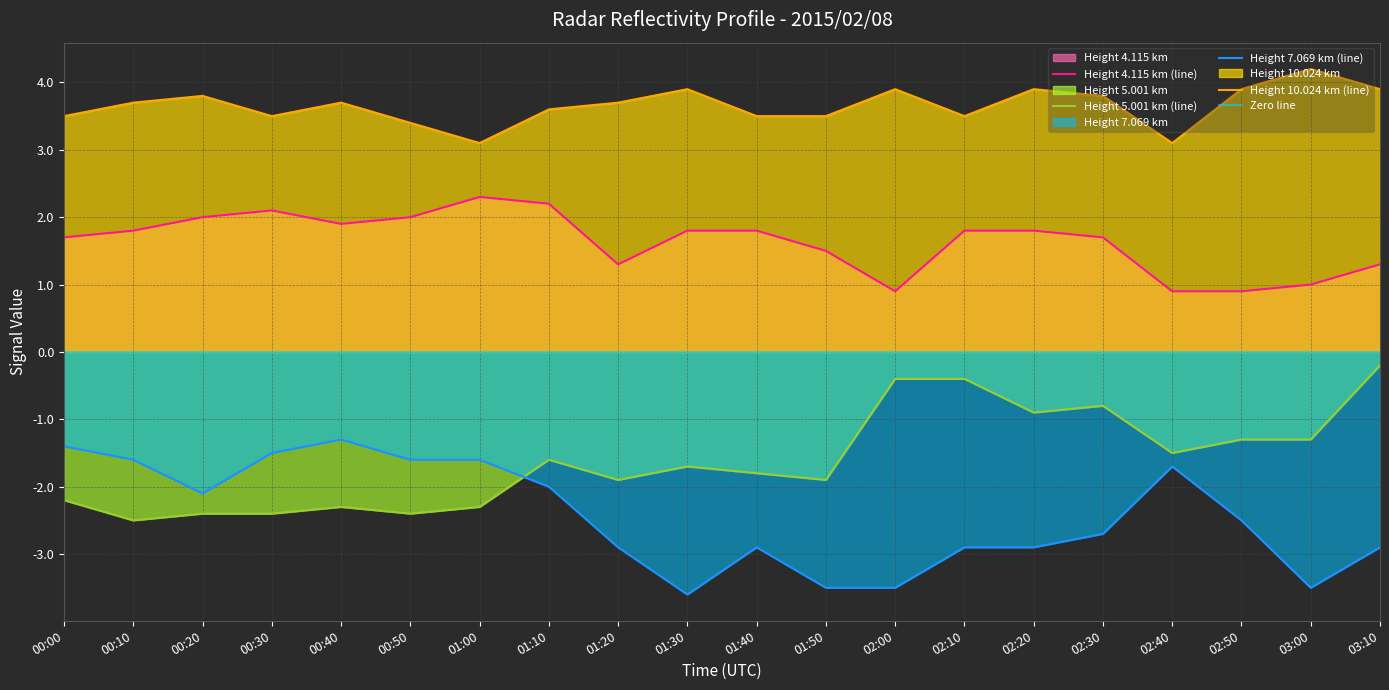

How many values in the 4.115 series are below 1?

3